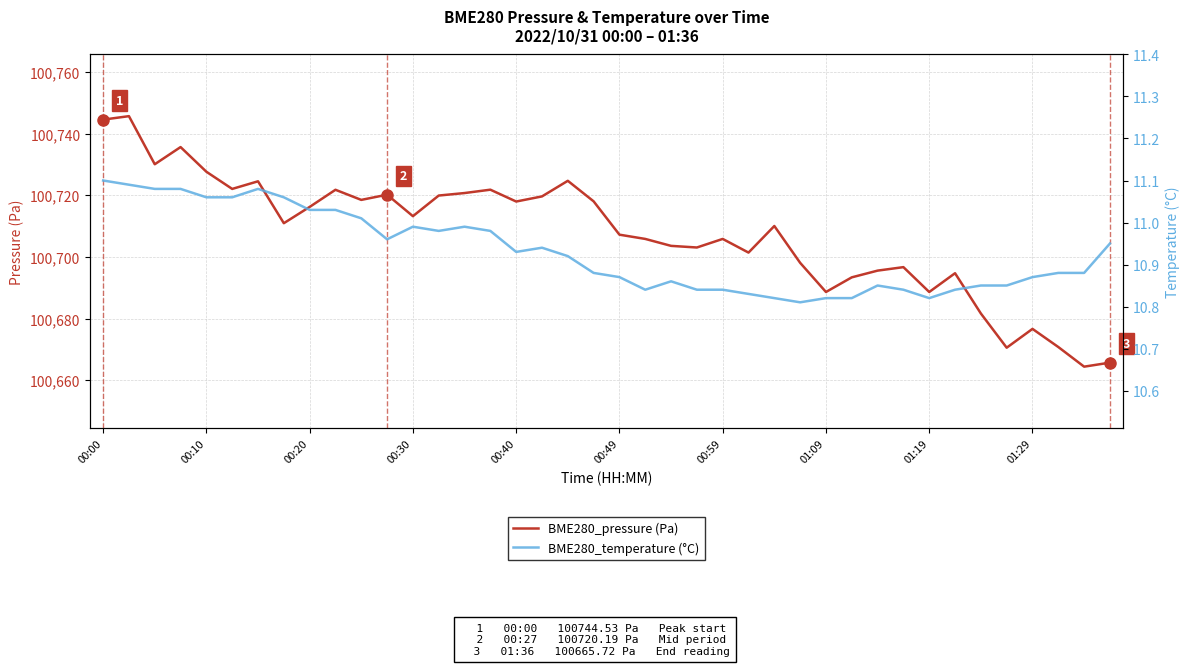

What is the average value of the BME280_pressure (Pa) series?

100707.4